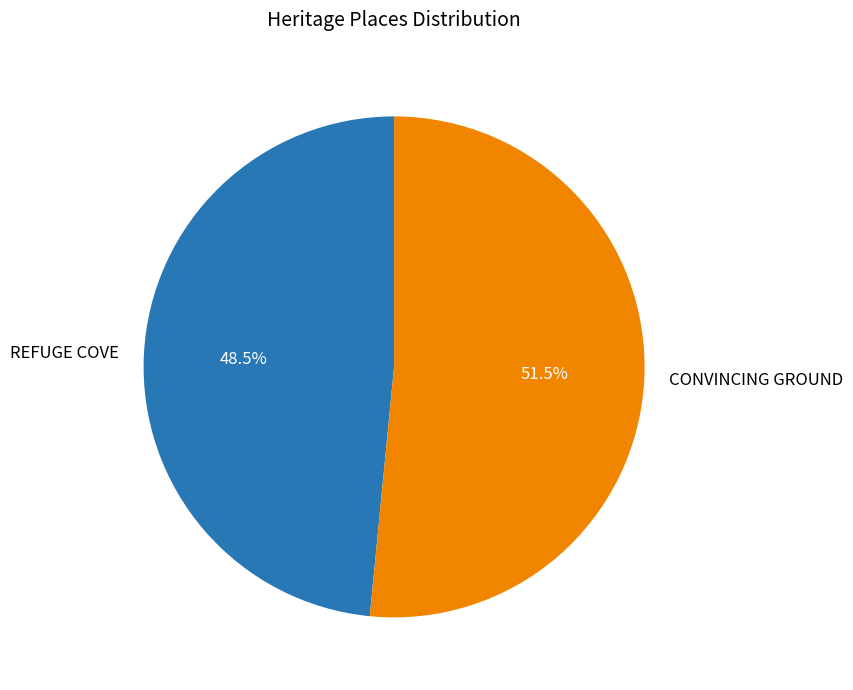

Rank the categories by value from lowest to highest.

REFUGE COVE, CONVINCING GROUND